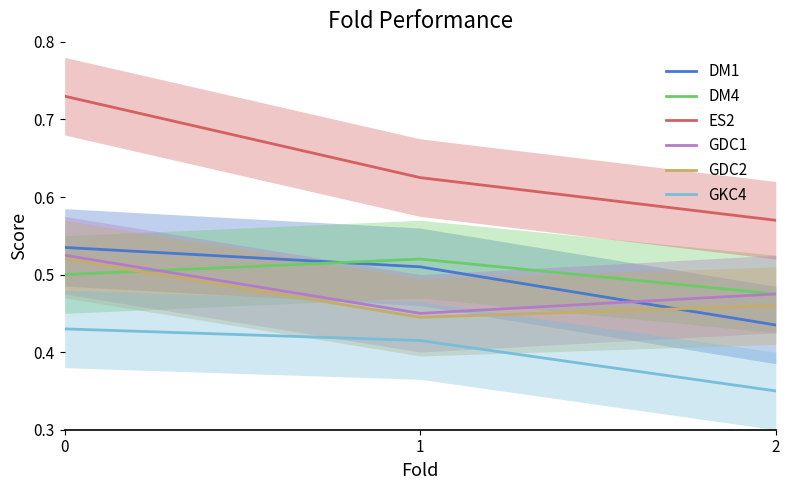

What is the smallest value displayed?

0.3